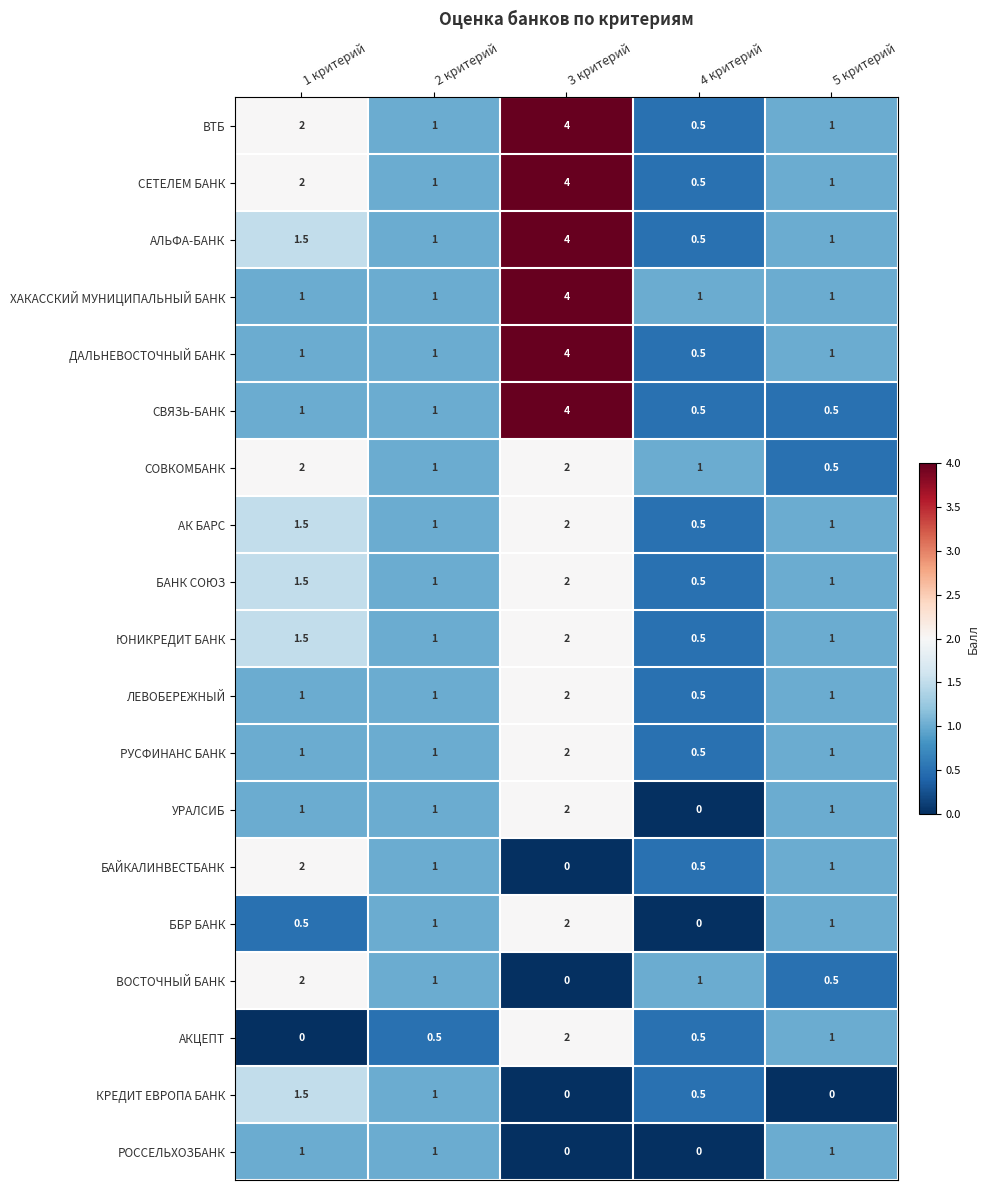

What is the approximate value of БАЙКАЛИНВЕСТБАНК at 2 критерий?

1.0